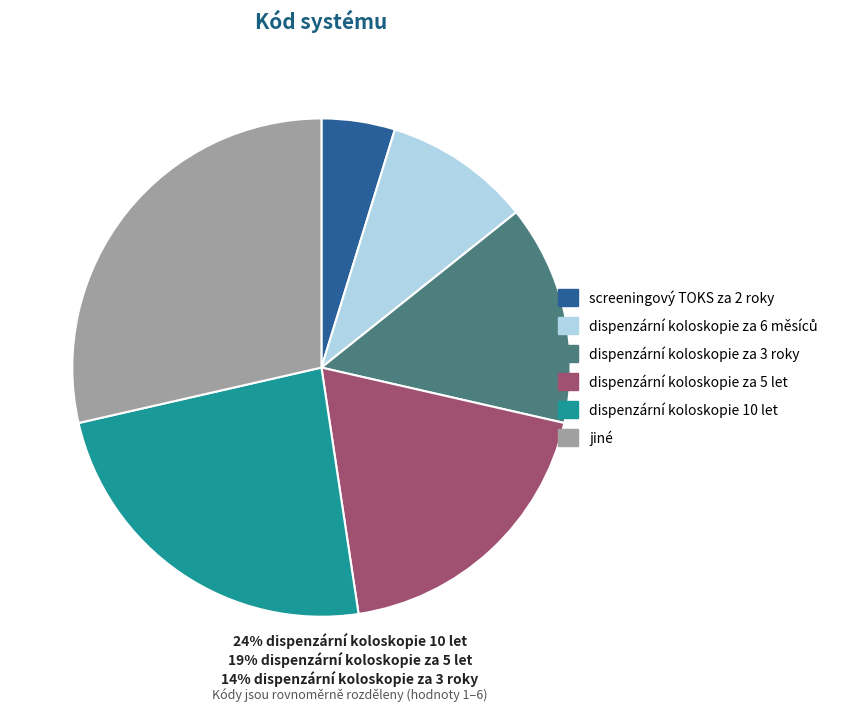

How many segments does this pie chart have?

6